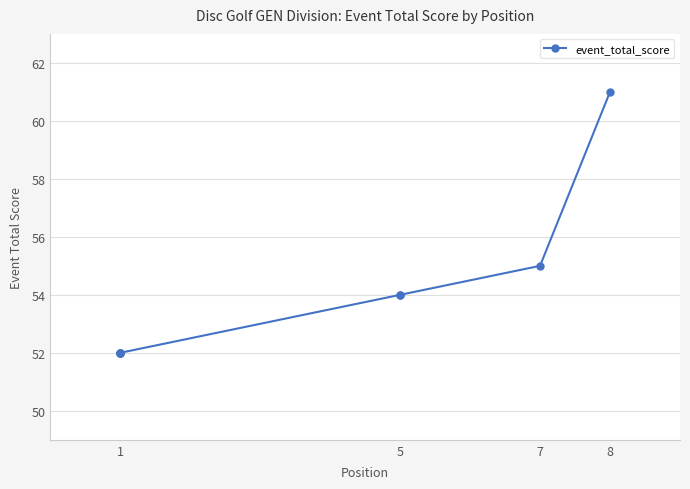

Is it true that the value at 1 is 68?

False